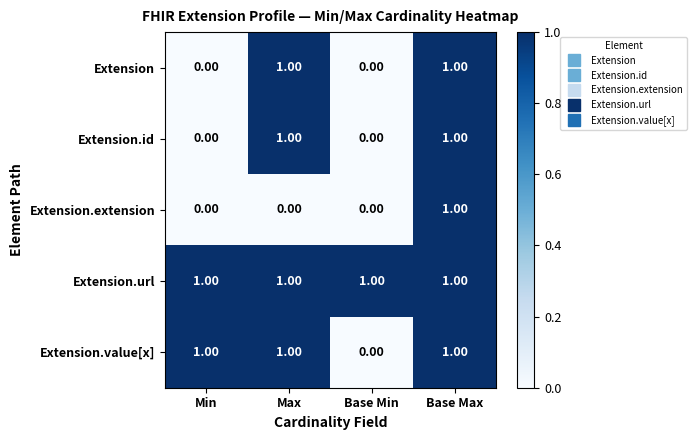

At which category is the sum across all series the highest?

Base Max